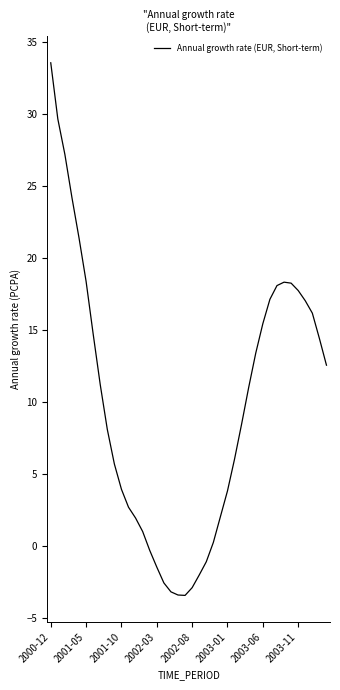

What is the minimum value shown in the chart?

-3.4